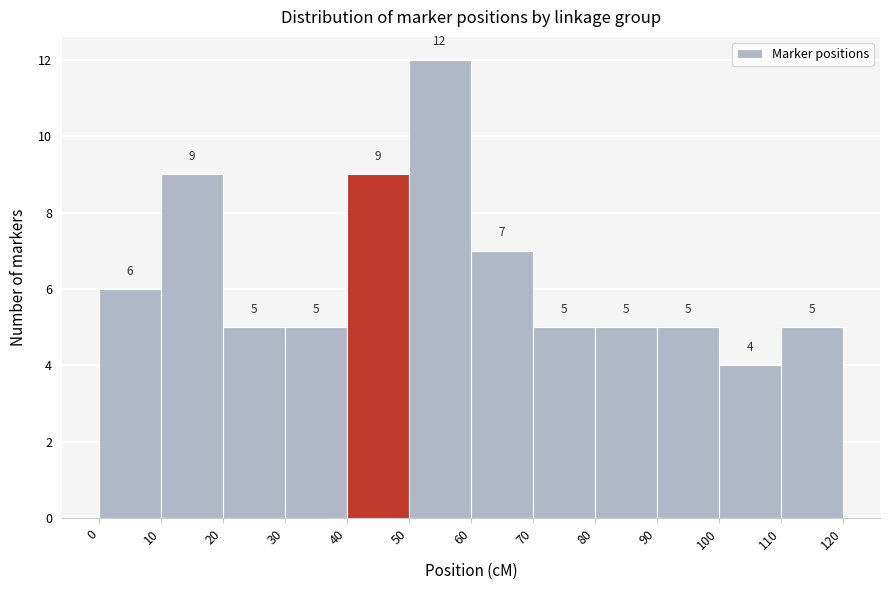

How tall is the bar that spans 50 to 60 on the x-axis?

12